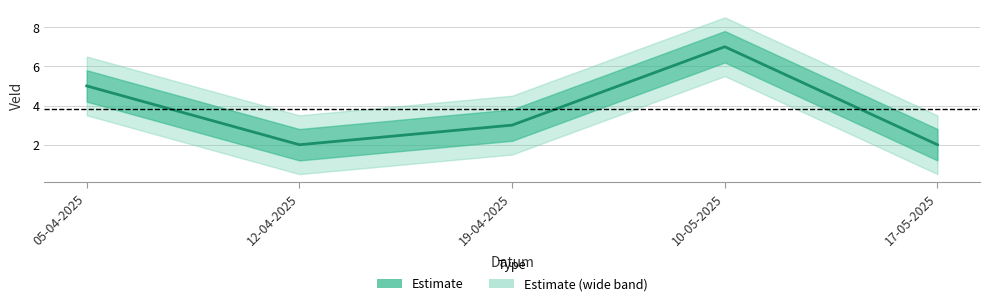

What is the average value?

4